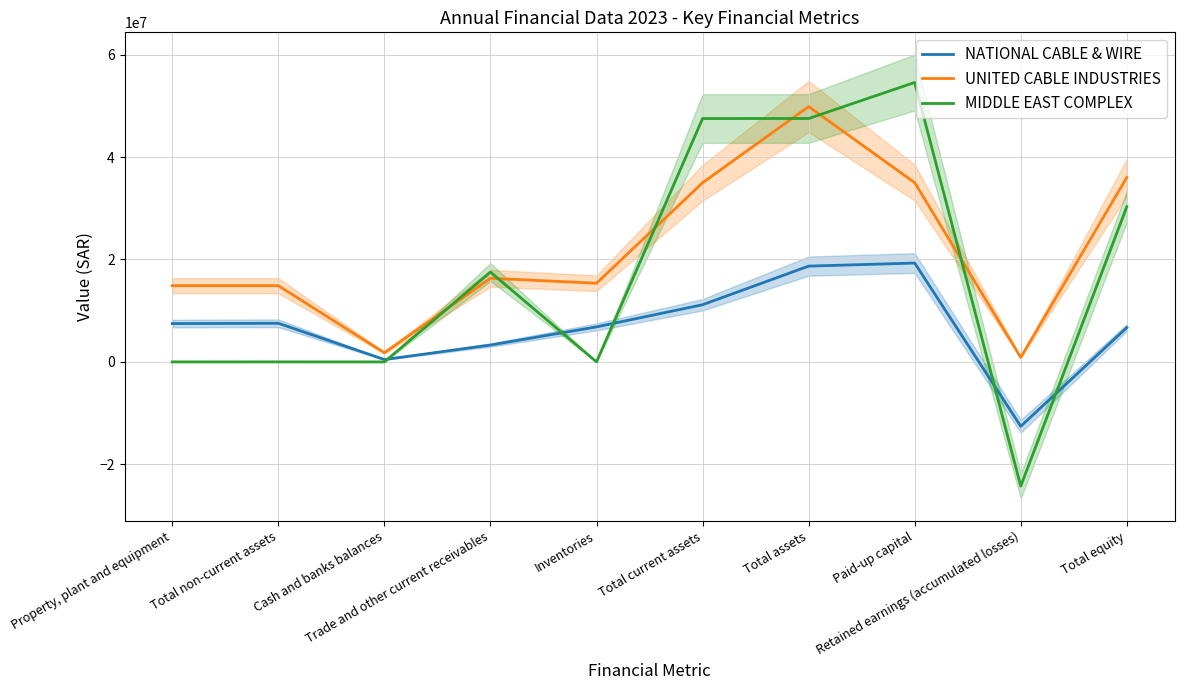

Between Total assets and Property, plant and equipment, which is larger?

Total assets